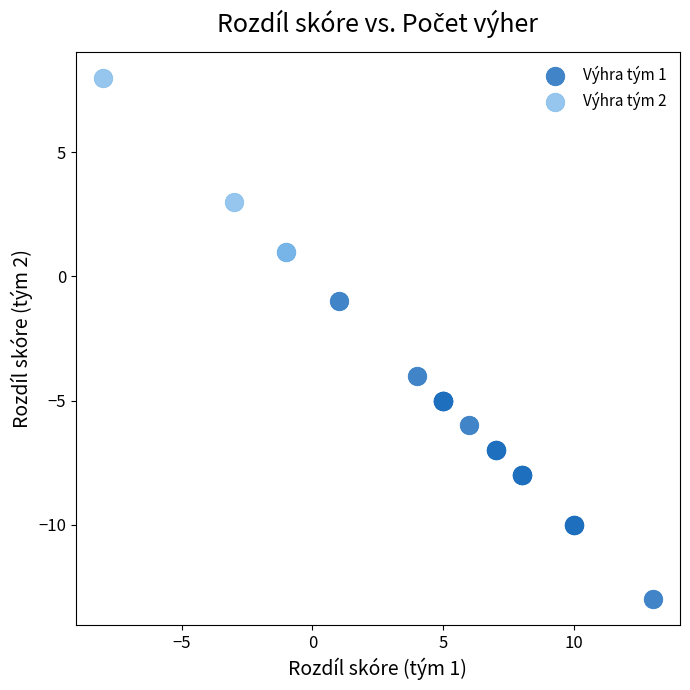

Which series reaches the maximum Y coordinate?

Výhra tým 2